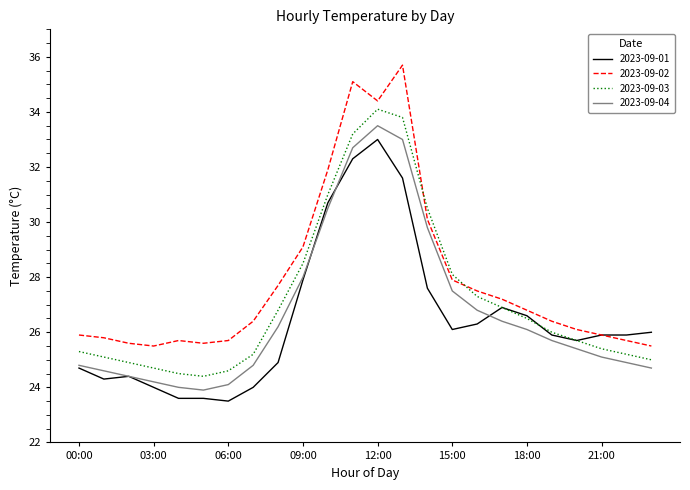

What is the maximum value shown in the chart?

35.7